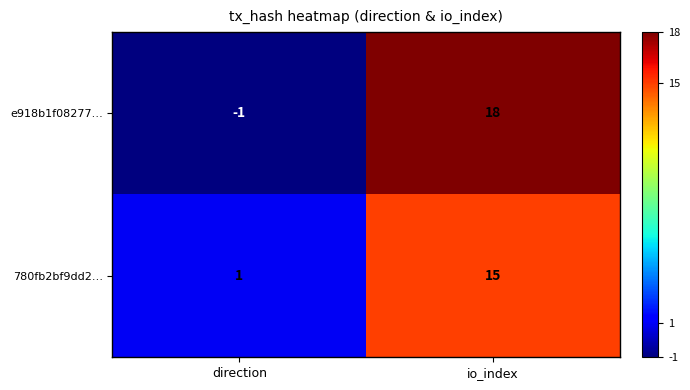

At which category is the sum across all series the highest?

io_index